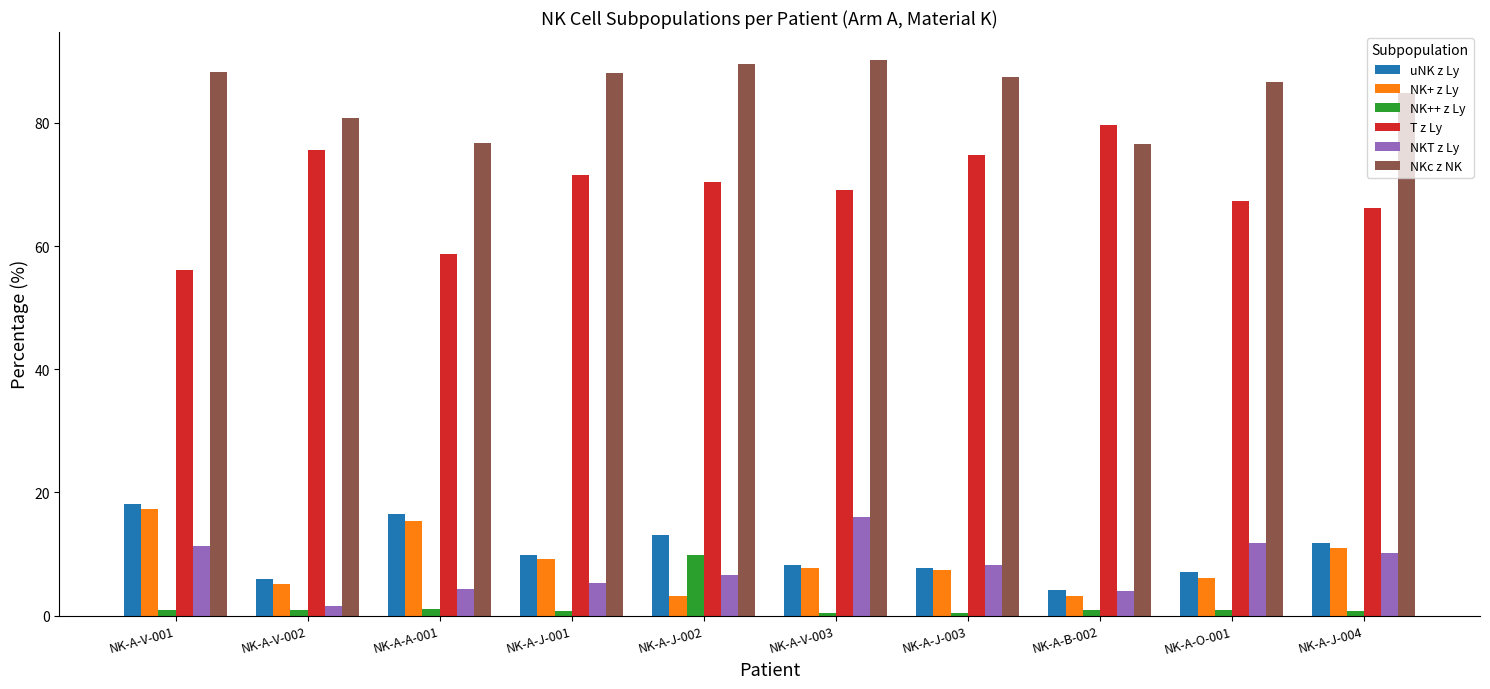

What is the sum of all uNK z Ly values?

102.4